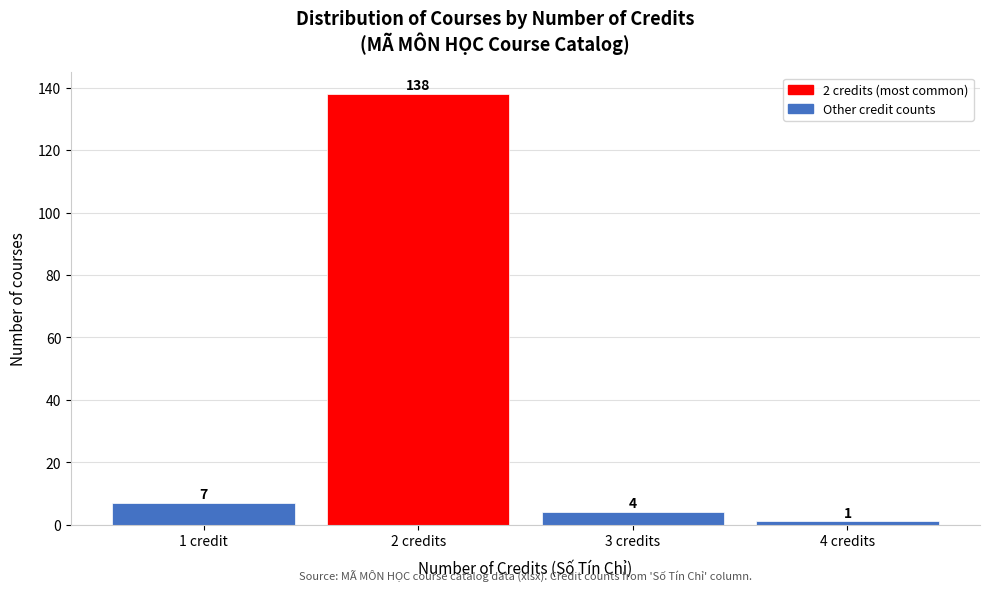

Reading left to right, list all the values displayed in this chart.

7	138	4	1